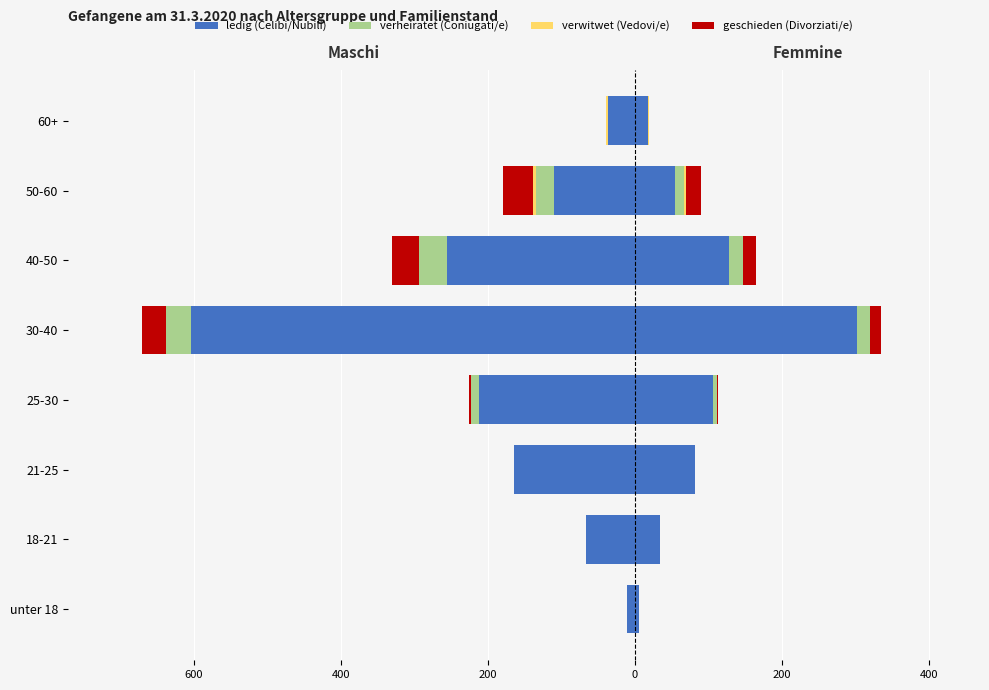

What value does the ledig (Celibi/Nubili) series have at 21-25?

-164